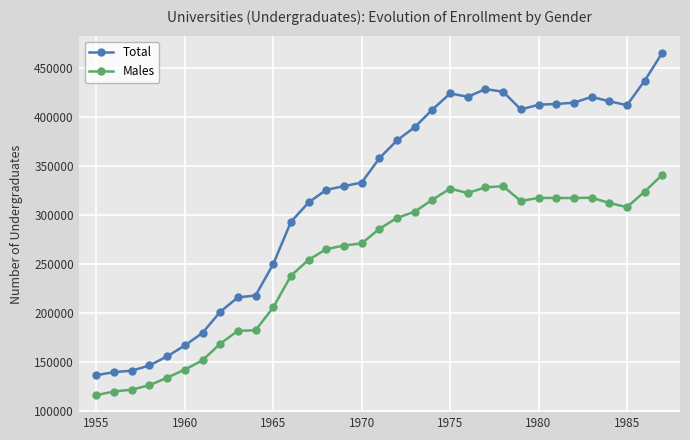

List the series in order of their peak value, lowest first.

Males, Total